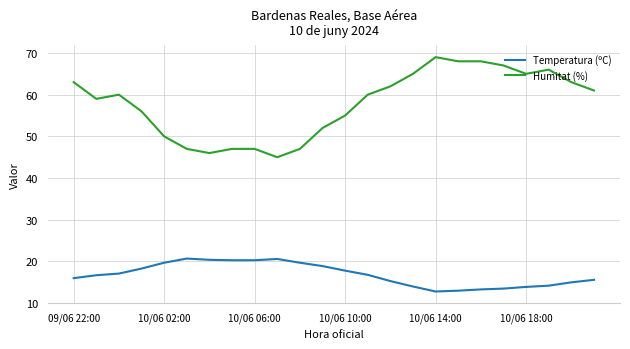

What is the difference between the maximum and minimum values in the Temperatura (ºC) series?

7.9